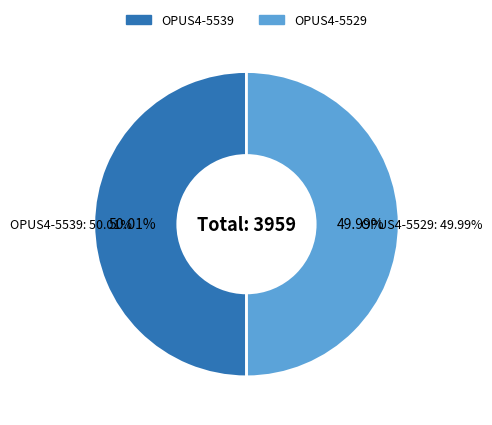

To the nearest percent, what portion does OPUS4-5529 represent?

50%